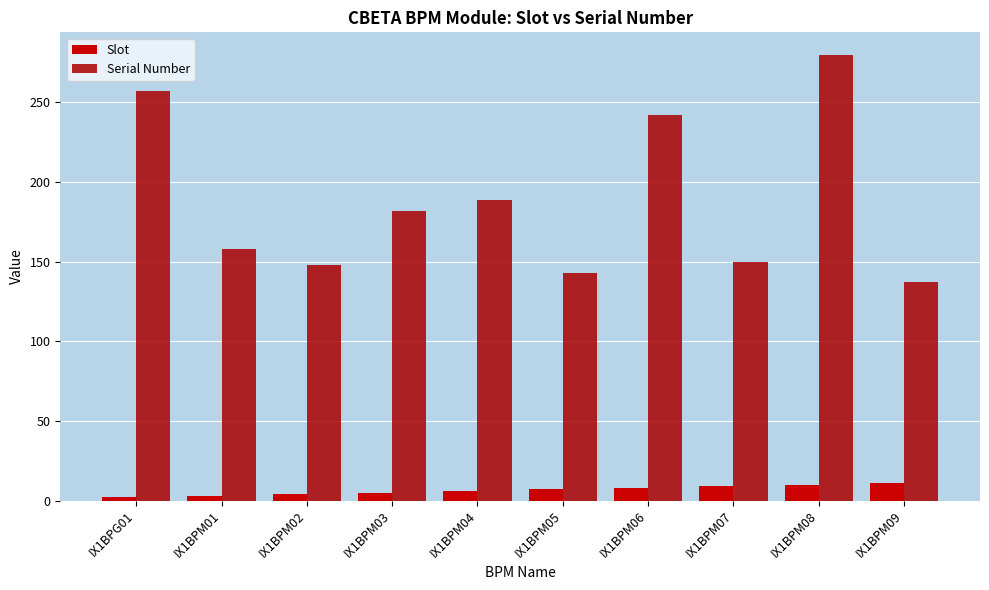

What is the label of the 10th bar from the left?

IX1BPM09